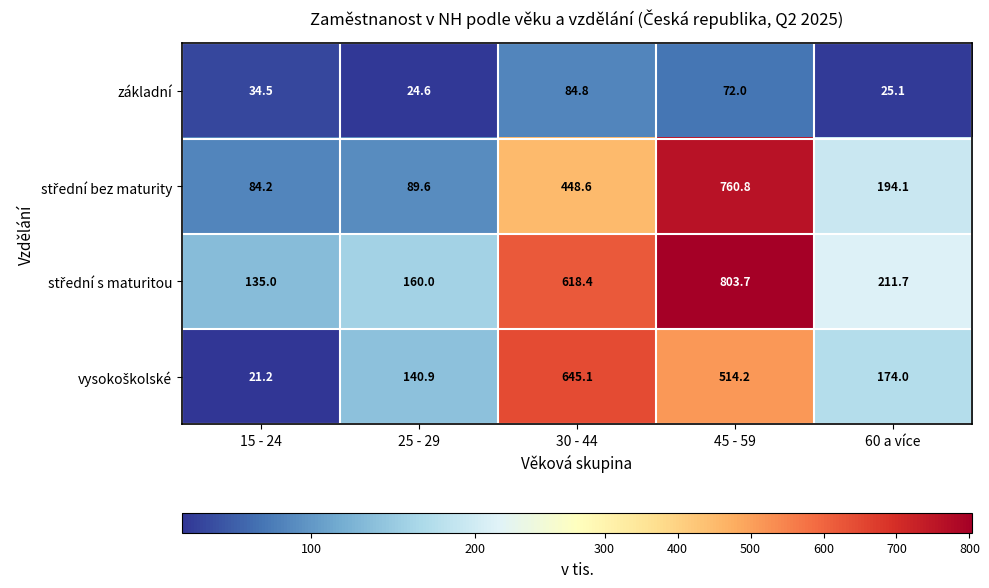

What is the sum of the základní values at 15 - 24 and 60 a více?

59.6